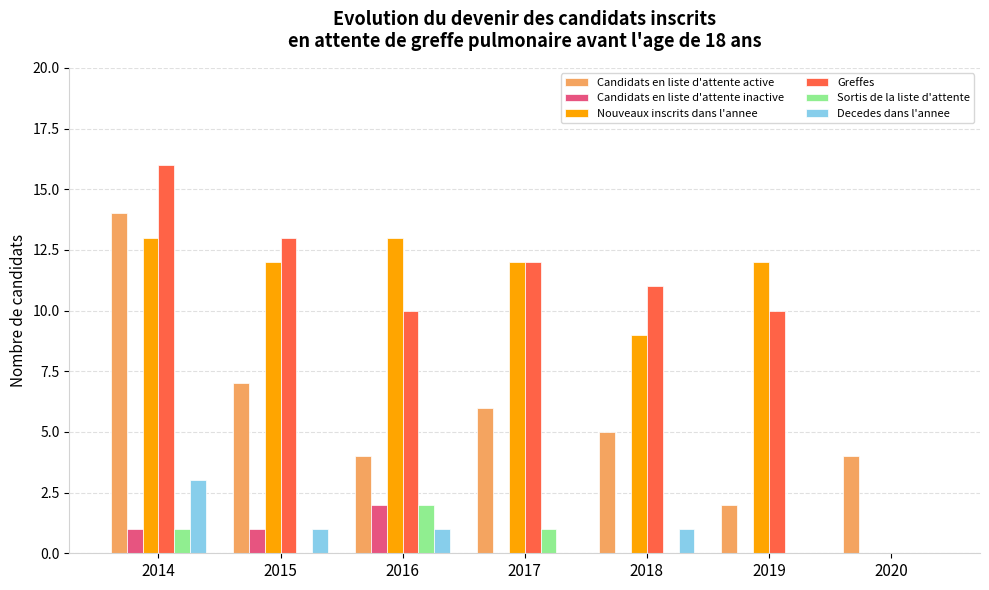

How many series are shown in this chart?

6